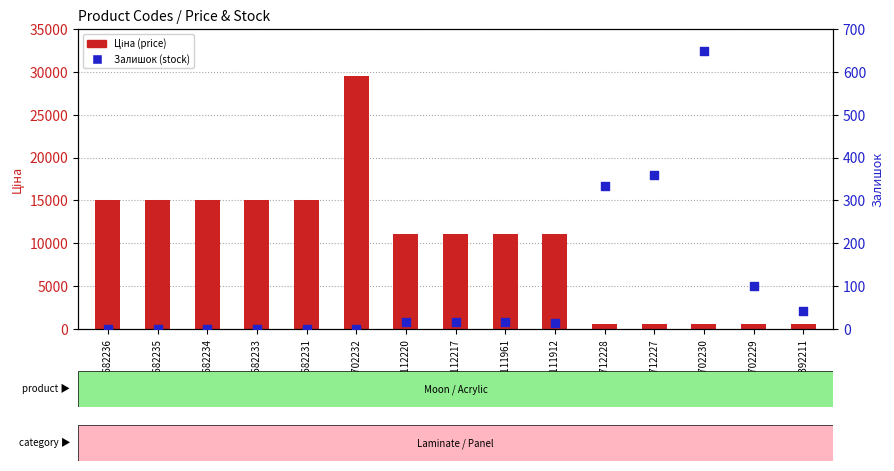

What is the total value across all series at 271712228?

919.0